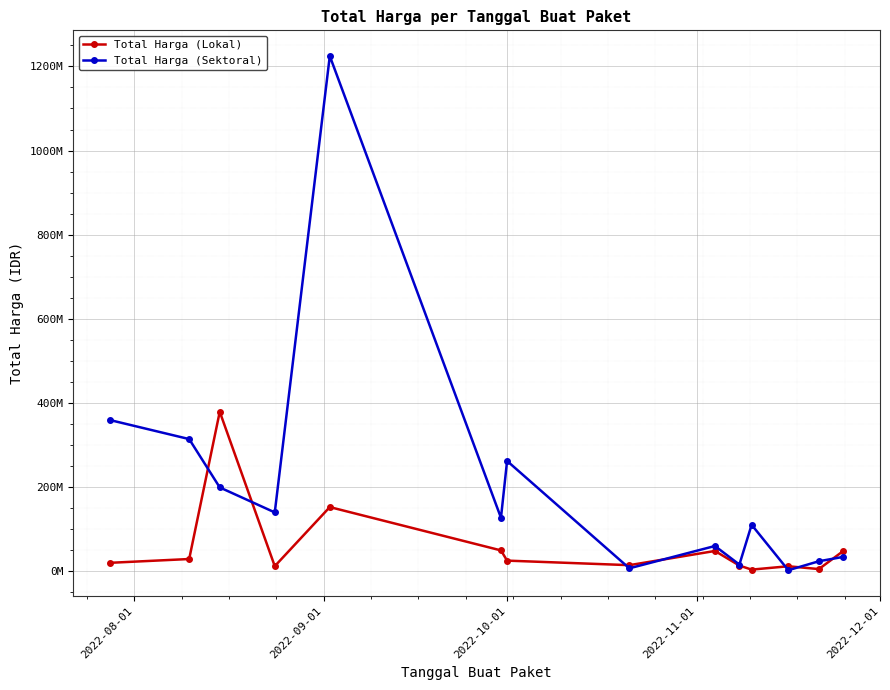

True or false: Total Harga (Sektoral) has more than 0 points higher than both neighbors.

True